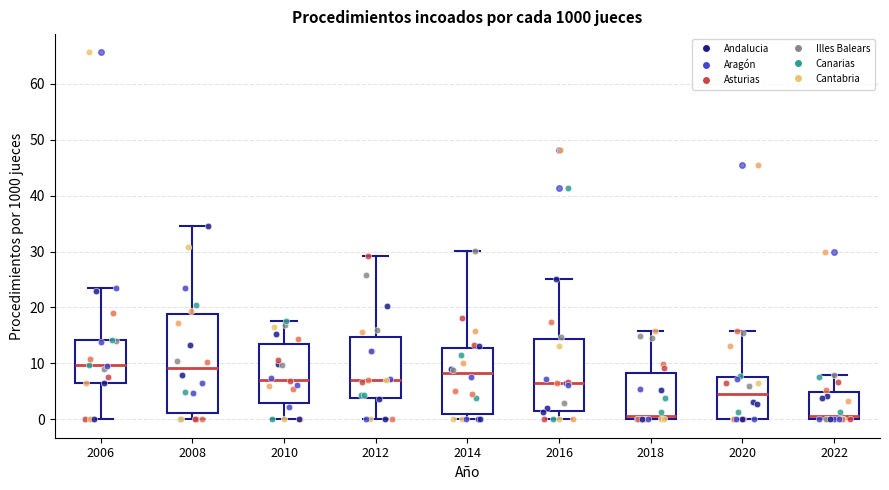

Reading left to right, transcribe this box plot: for each box, give where its median line is, the range the box spans, and where its two whiskers end, as read against the y-axis. The values are not printed on the chart, so give them approximately, as read against the axis.

2006: median 10, box 7 to 14, whiskers 0 to 23
2008: median 9, box 1 to 19, whiskers 0 to 34
2010: median 7, box 3 to 13, whiskers 0 to 18
2012: median 7, box 4 to 15, whiskers 0 to 29
2014: median 8, box 1 to 13, whiskers 0 to 30
2016: median 6, box 2 to 14, whiskers 0 to 25
2018: median 1, box 0 to 8, whiskers 0 to 16
2020: median 5, box 0 to 8, whiskers 0 to 16
2022: median 1, box 0 to 5, whiskers 0 to 8